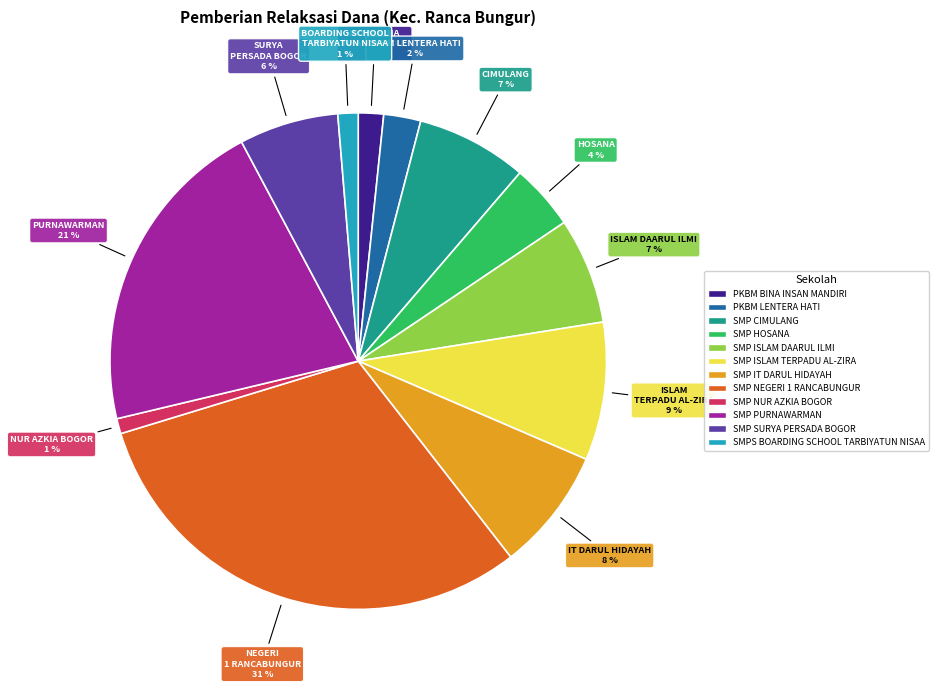

Is there any slice that represents more than half of the pie?

No